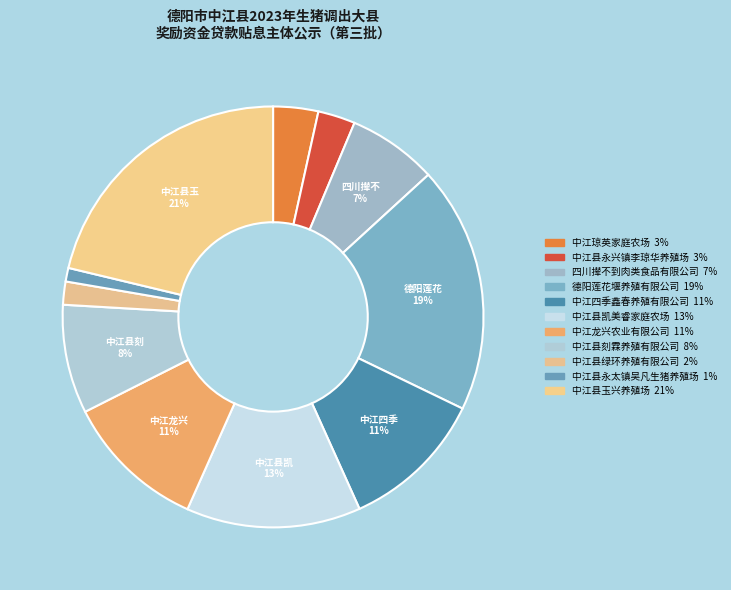

Approximately how many times larger is the value at 中江县玉兴养殖场 compared to 中江县永太镇吴凡生猪养殖场?

20.4